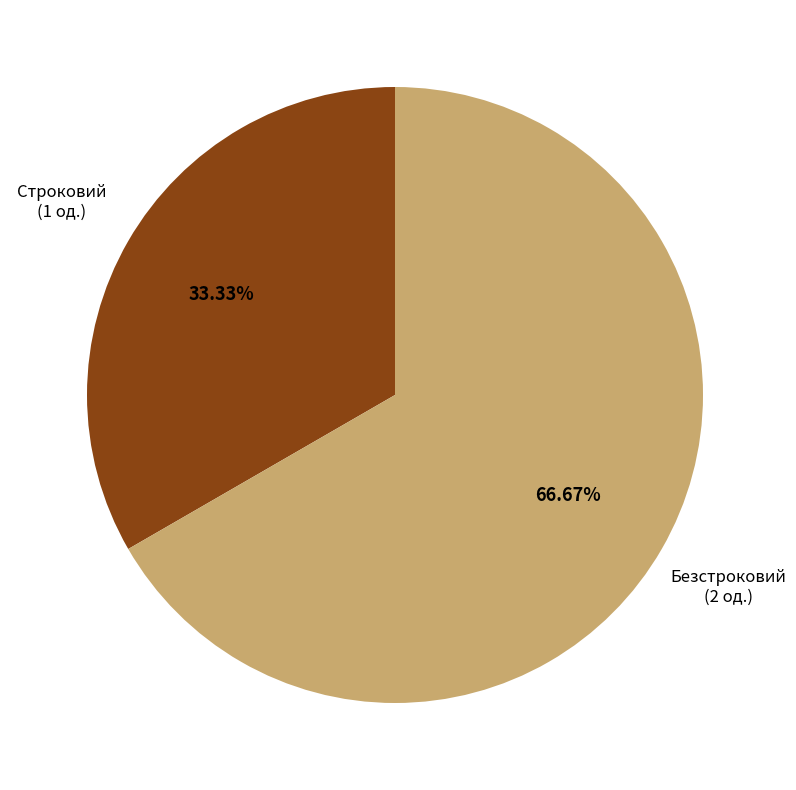

Is there a majority slice in this chart?

Yes